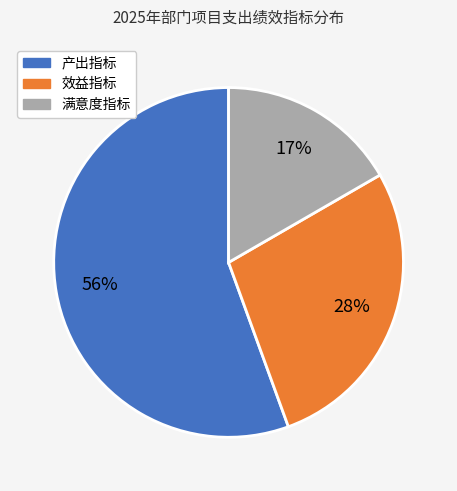

Count the number of slices in the pie.

3